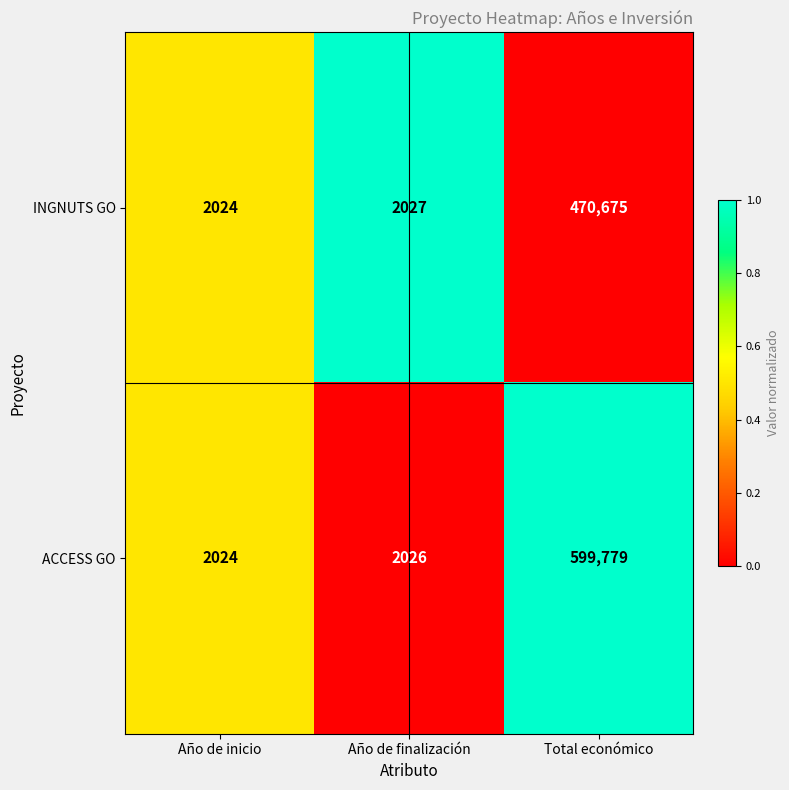

Reading right to left, list all the values displayed in this chart.

INGNUTS GO: Total económico=470675	Año de finalización=2027	Año de inicio=2024
ACCESS GO: Total económico=599779	Año de finalización=2026	Año de inicio=2024